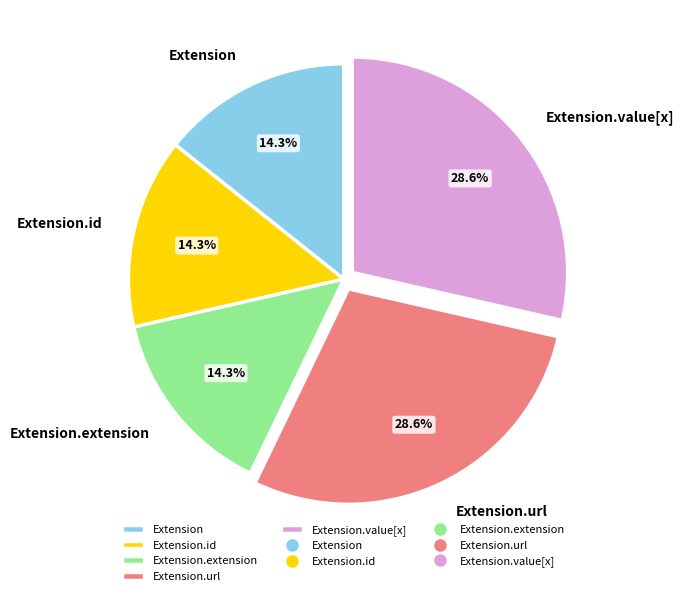

Do Extension and Extension.id together represent more than half of the pie?

No